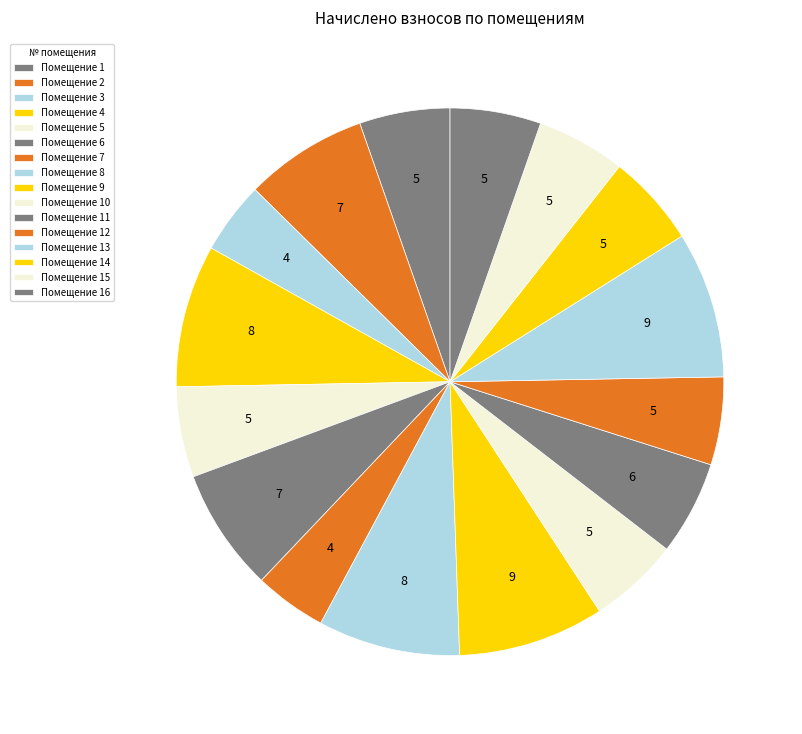

How many slices are in this pie chart?

16